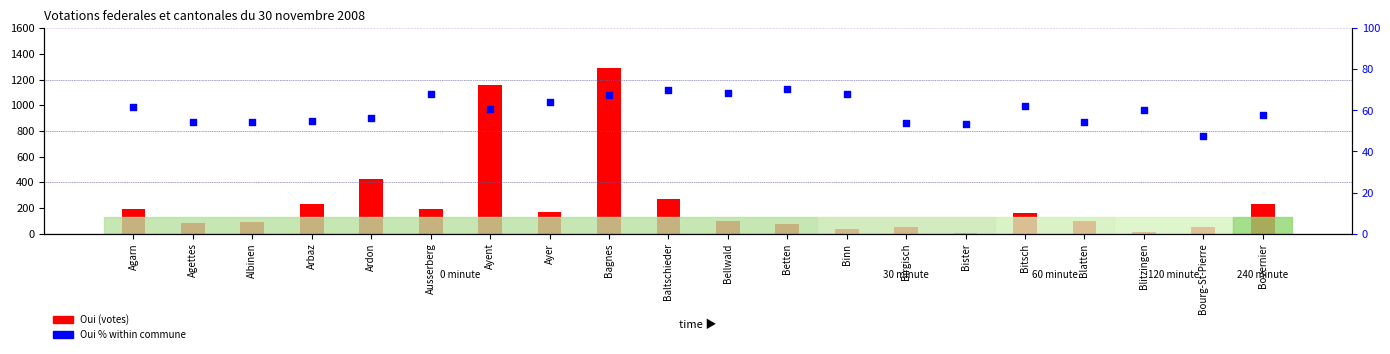

Which series has the largest total across all categories?

Oui (votes)